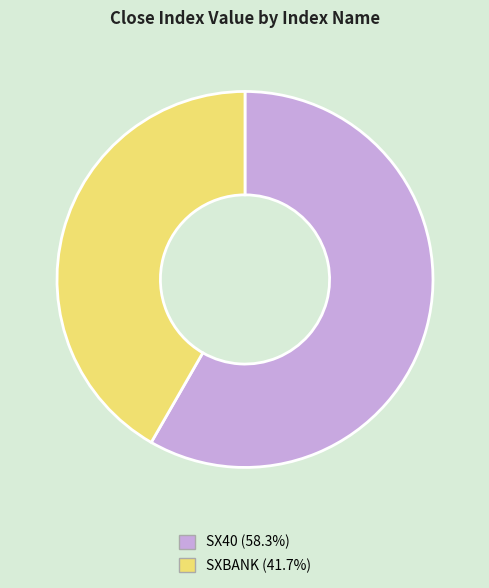

What is the majority slice?

SX40